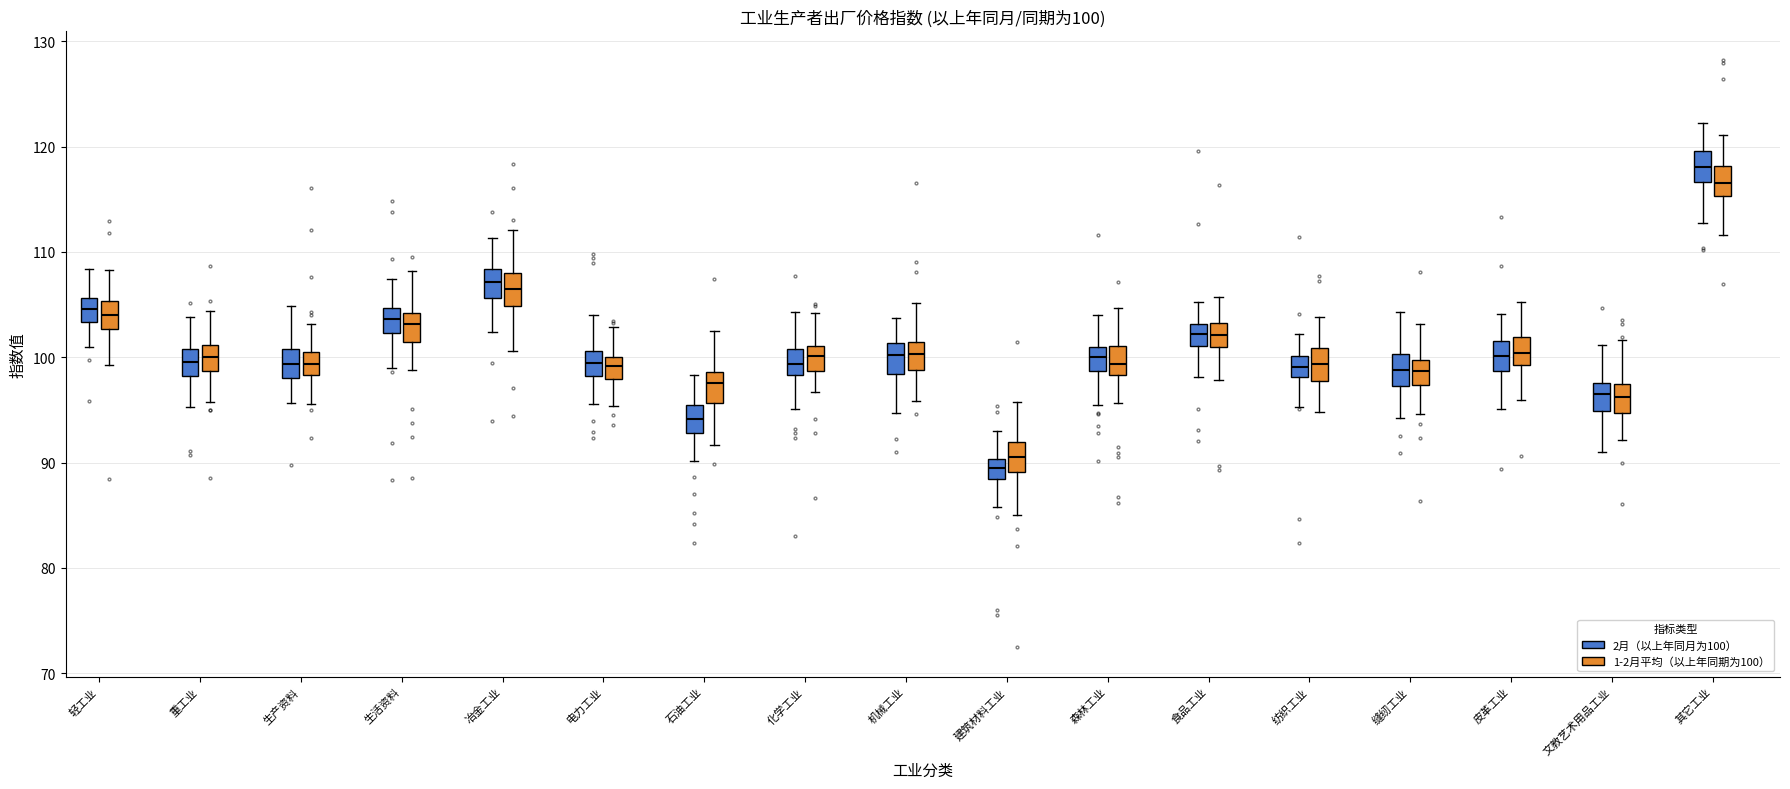

Which box has the highest median line?

其它工业 (2月（以上年同月为100）)